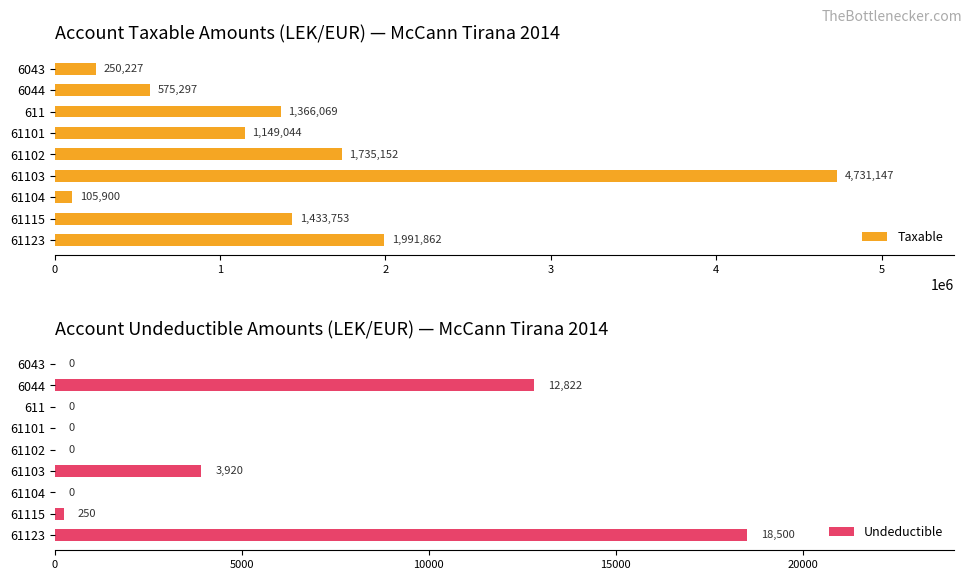

What is the difference between the second highest and minimum values in the Taxable series?

1885962.2